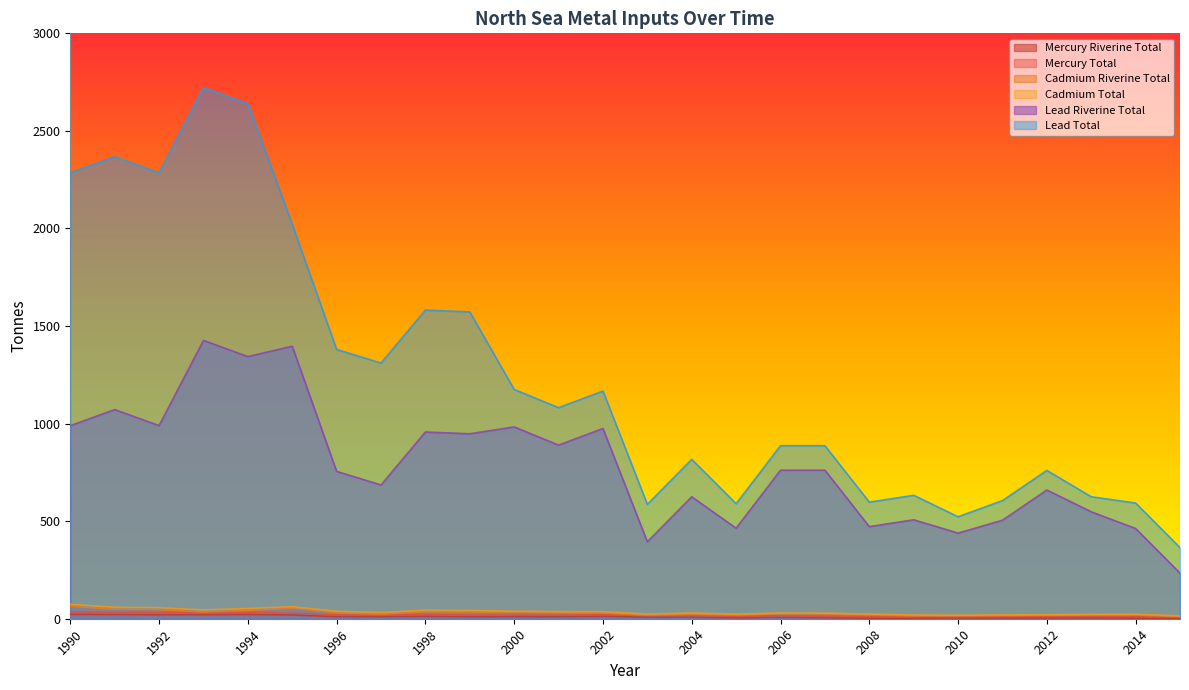

True or false: Cadmium Riverine Total and Cadmium Total cross at least once.

False